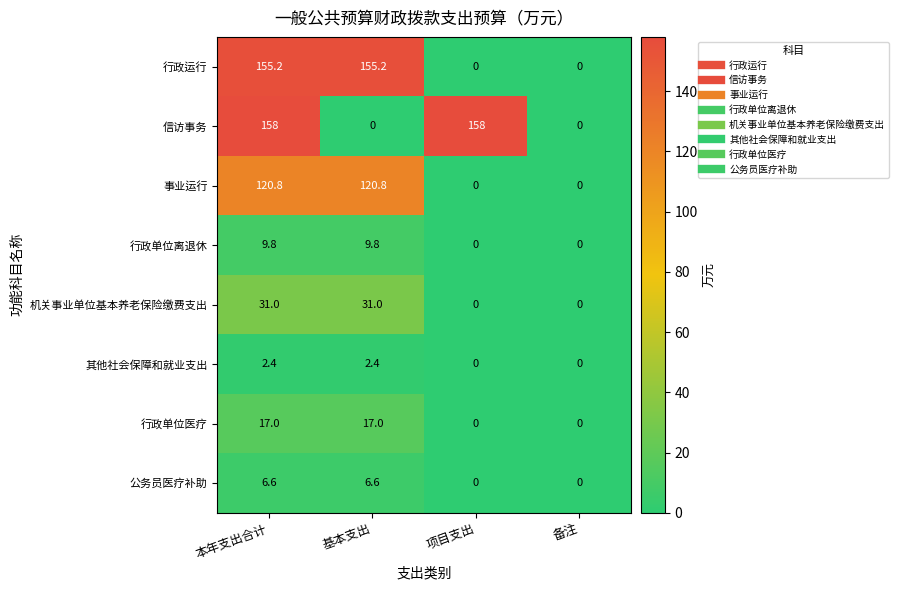

At how many categories does at least one series exceed 104?

3